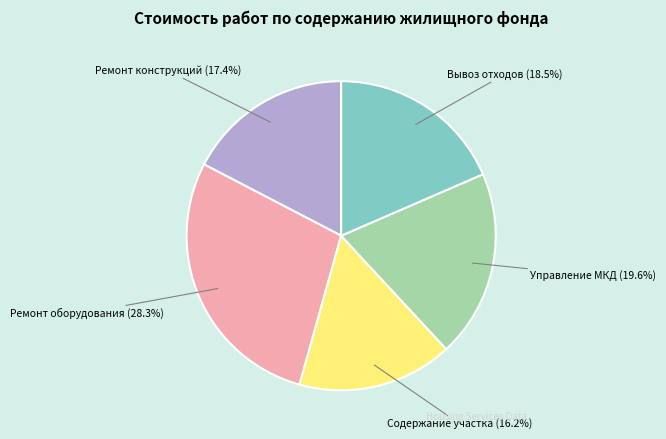

Does any single category account for the majority?

No